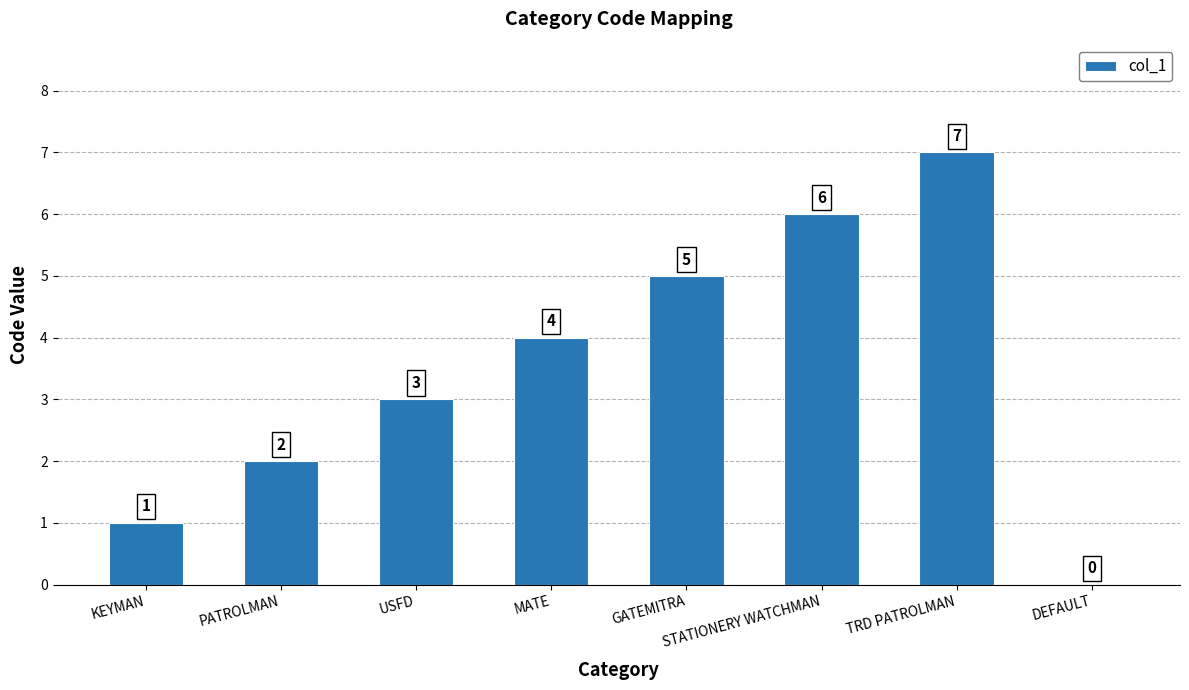

What is the change in value from MATE to STATIONERY WATCHMAN?

+2